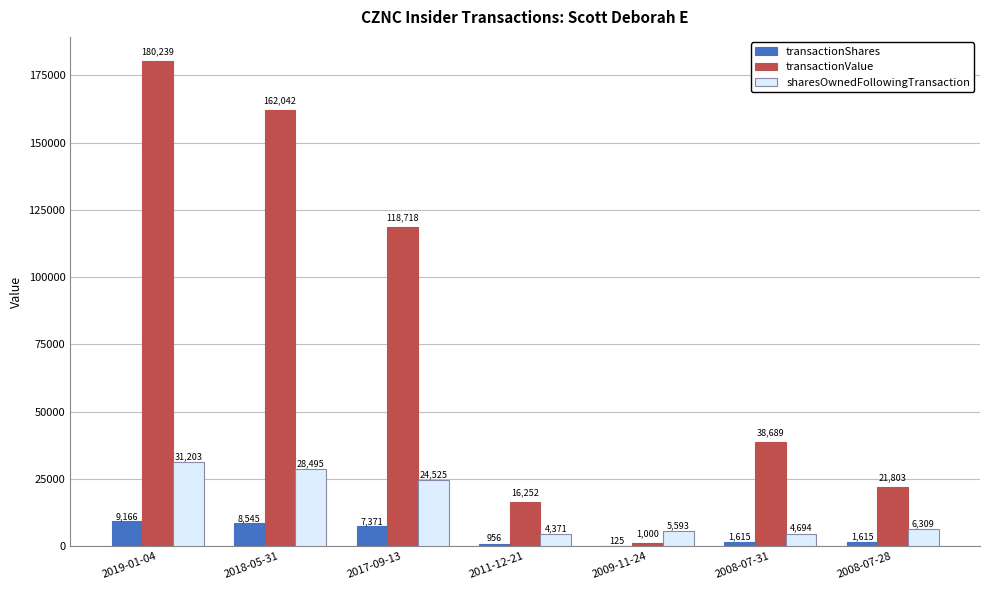

What is the average value of the transactionValue series?

76963